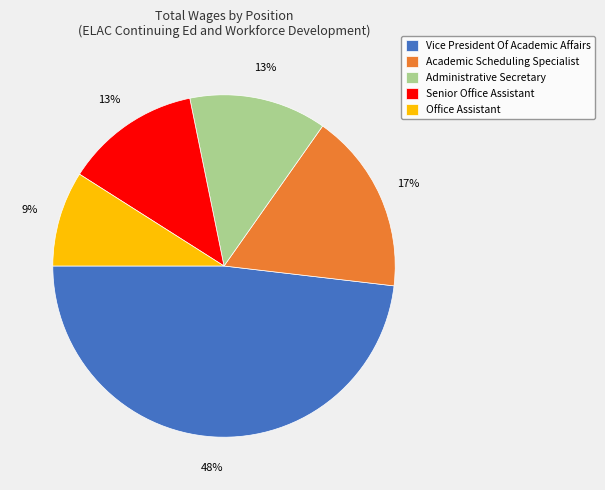

Count the number of slices in the pie.

5